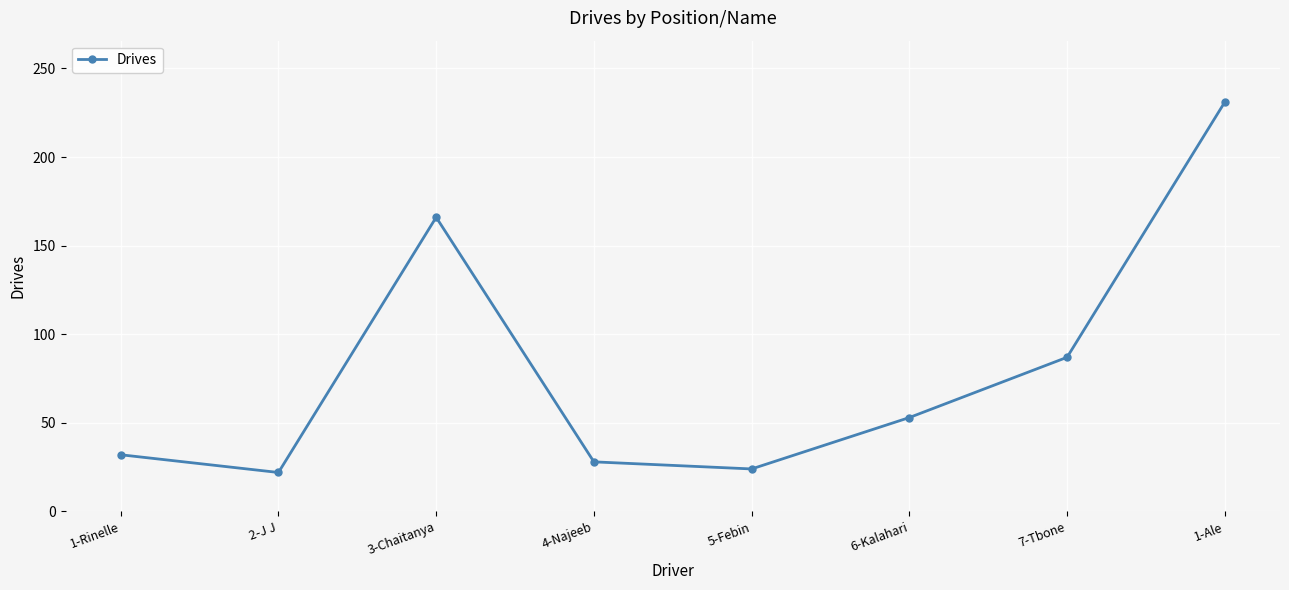

What value does the data have at 1-Rinelle?

32